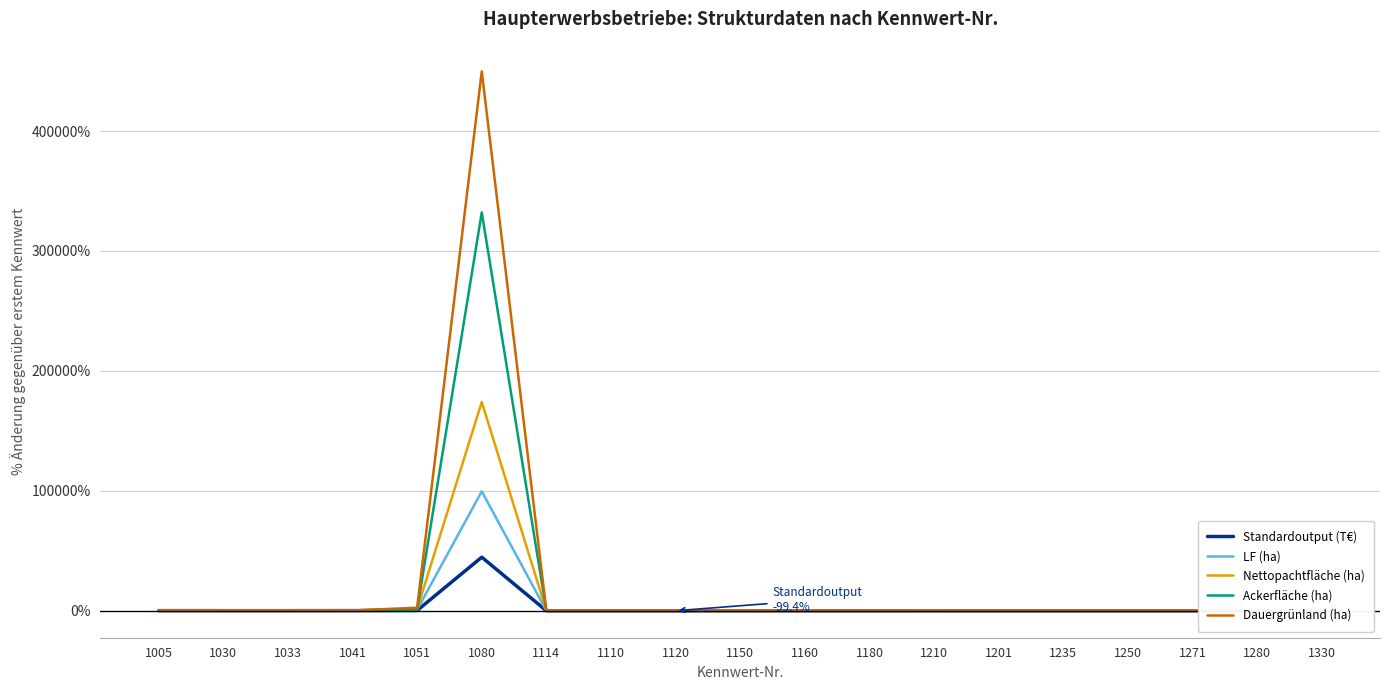

What is the difference between the highest and lowest values at 1201?

68.9